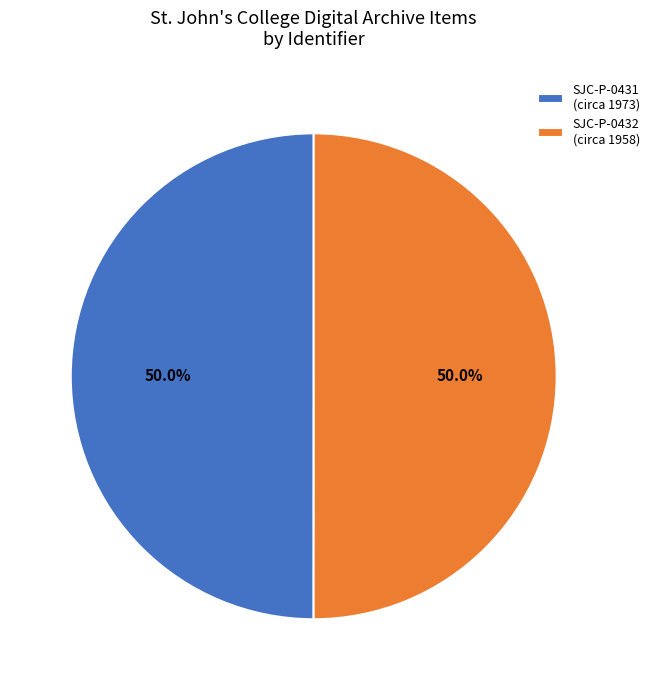

Combined, what portion of the pie is SJC-P-0431 (circa 1973) and SJC-P-0432 (circa 1958)?

100.0%